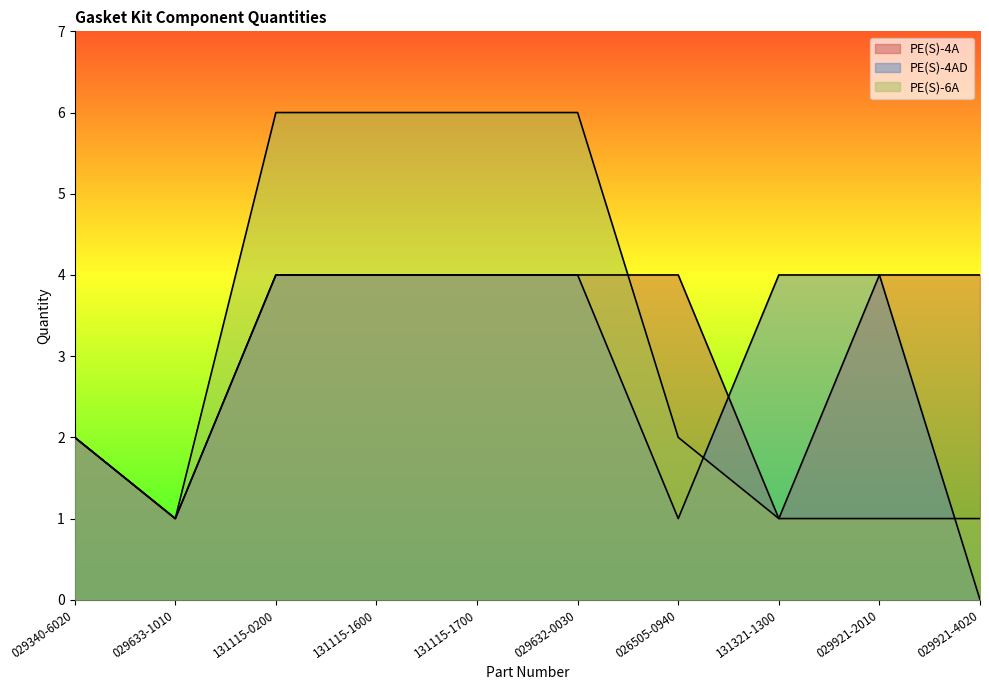

What are all the series names shown in the legend?

PE(S)-4A, PE(S)-4AD, PE(S)-6A